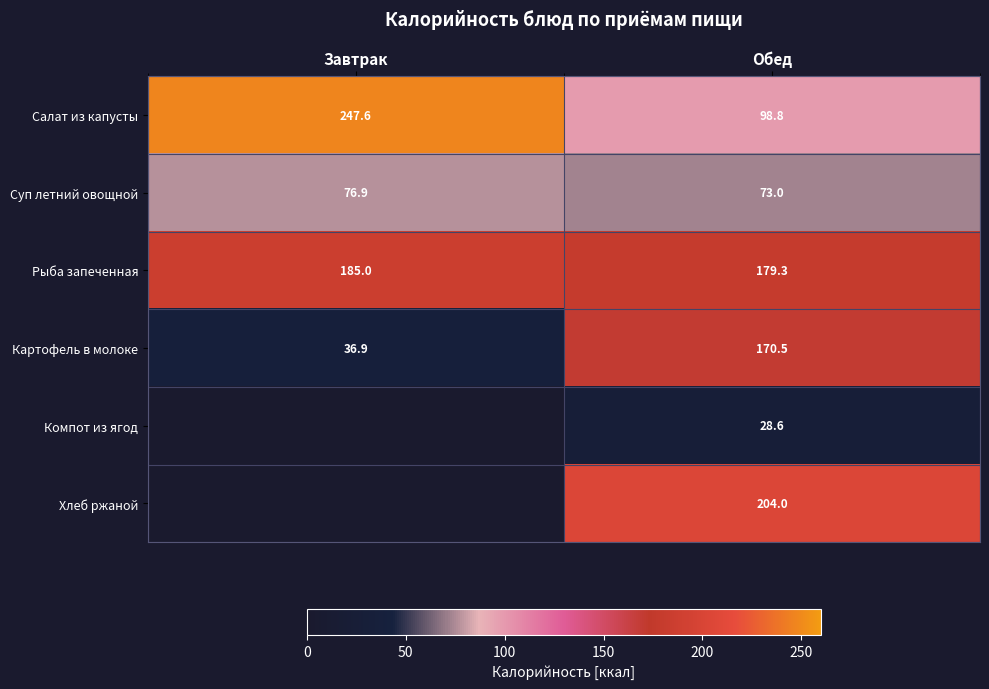

At which label is Суп летний овощной closest to 74?

Обед